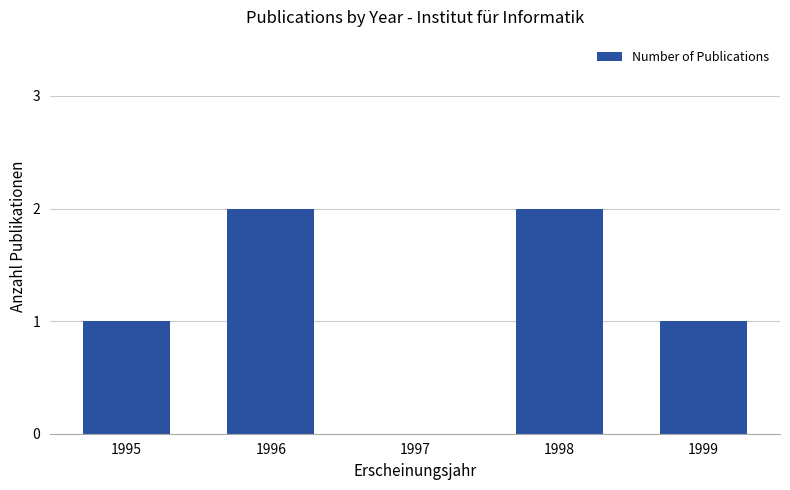

What is the change in value from 1997 to 1998?

+2